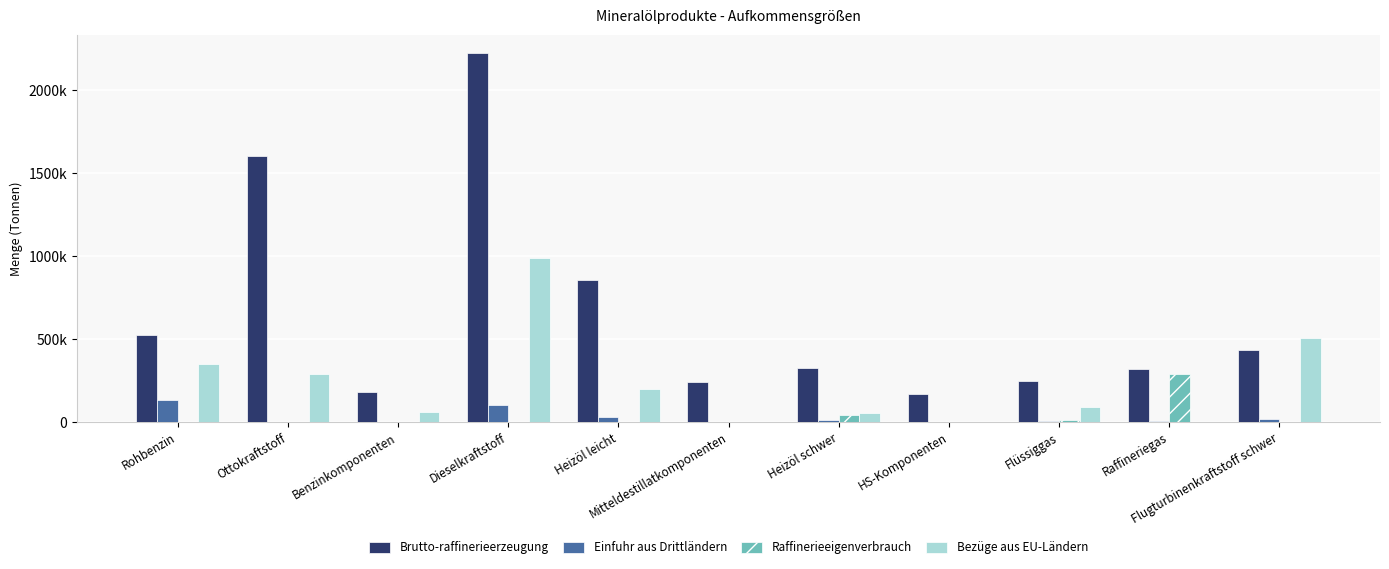

Are the bars horizontal?

No